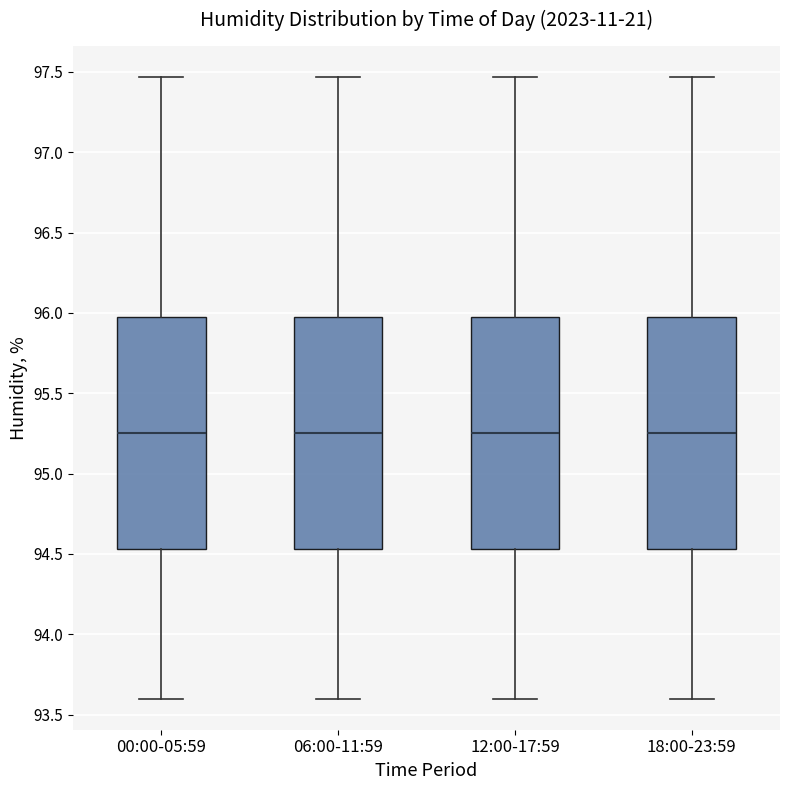

Reading left to right, transcribe this box plot: for each box, give where its median line is, the range the box spans, and where its two whiskers end, as read against the y-axis. The values are not printed on the chart, so give them approximately, as read against the axis.

00:00-05:59: median 95.25, box 94.55 to 95.95, whiskers 93.60 to 97.45
06:00-11:59: median 95.25, box 94.55 to 95.95, whiskers 93.60 to 97.45
12:00-17:59: median 95.25, box 94.55 to 95.95, whiskers 93.60 to 97.45
18:00-23:59: median 95.25, box 94.55 to 95.95, whiskers 93.60 to 97.45